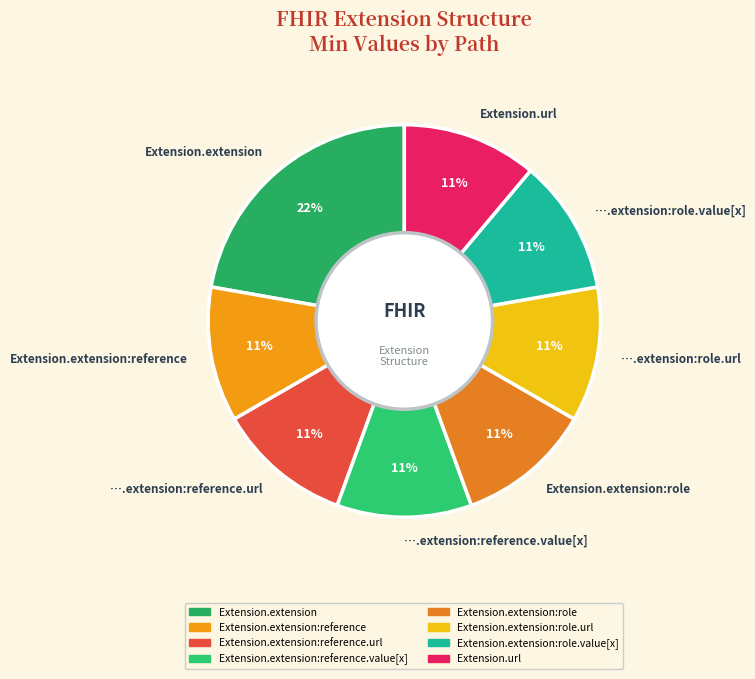

How many segments does this pie chart have?

8